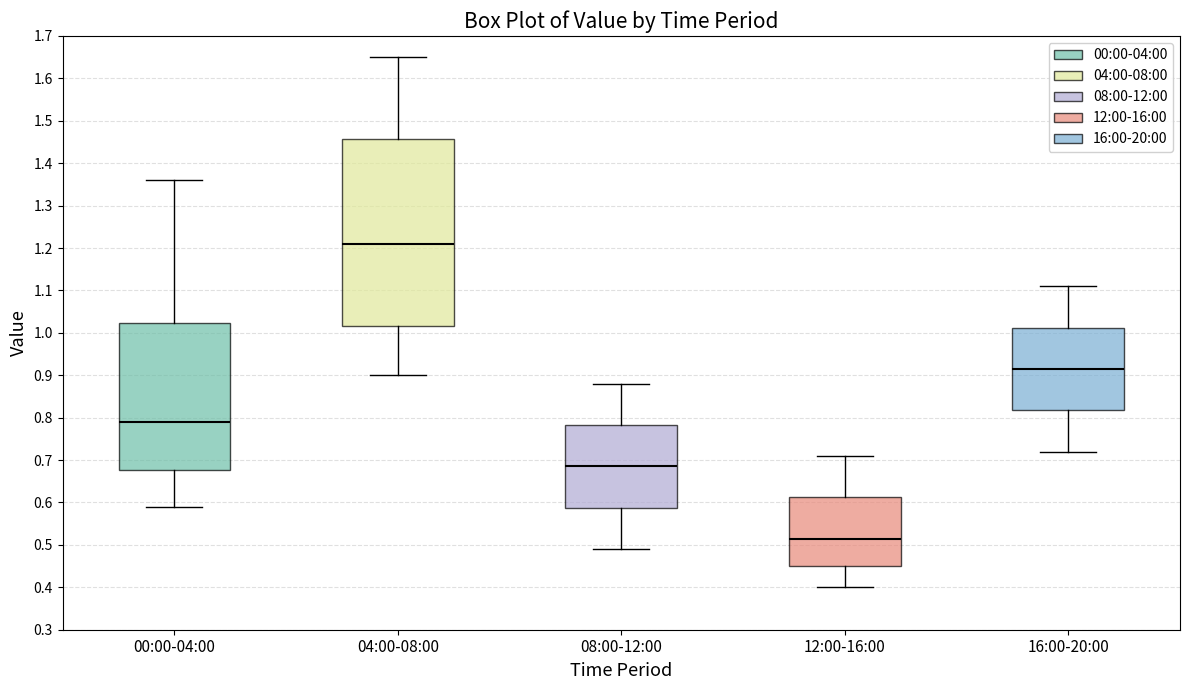

Reading left to right, transcribe this box plot: for each box, give where its median line is, the range the box spans, and where its two whiskers end, as read against the y-axis. The values are not printed on the chart, so give them approximately, as read against the axis.

00:00-04:00: median 0.79, box 0.68 to 1.02, whiskers 0.59 to 1.36
04:00-08:00: median 1.21, box 1.02 to 1.46, whiskers 0.90 to 1.65
08:00-12:00: median 0.69, box 0.59 to 0.78, whiskers 0.49 to 0.88
12:00-16:00: median 0.52, box 0.45 to 0.61, whiskers 0.40 to 0.71
16:00-20:00: median 0.92, box 0.82 to 1.01, whiskers 0.72 to 1.11